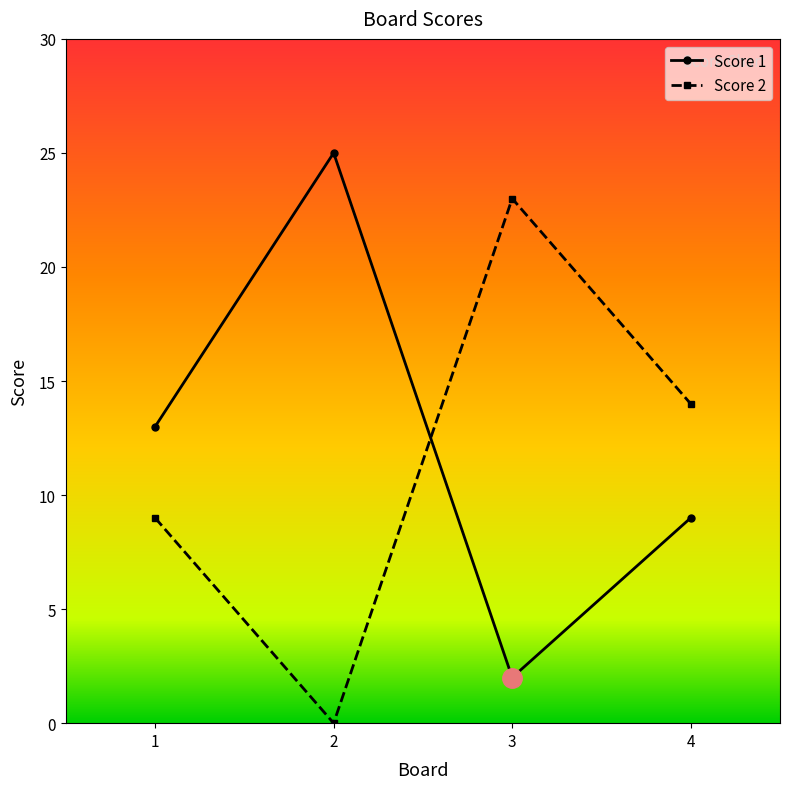

True or false: Score 2 and Score 1 intersect in this chart.

True